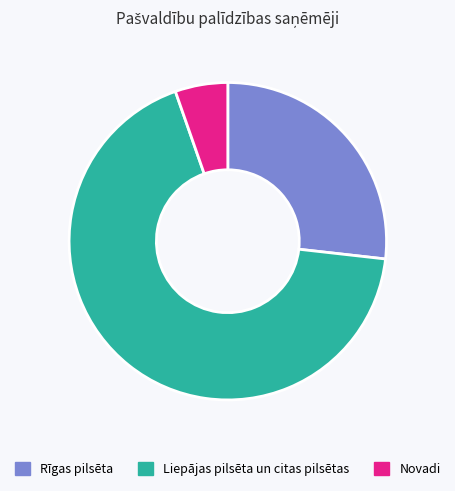

Which slice is the smallest?

Novadi